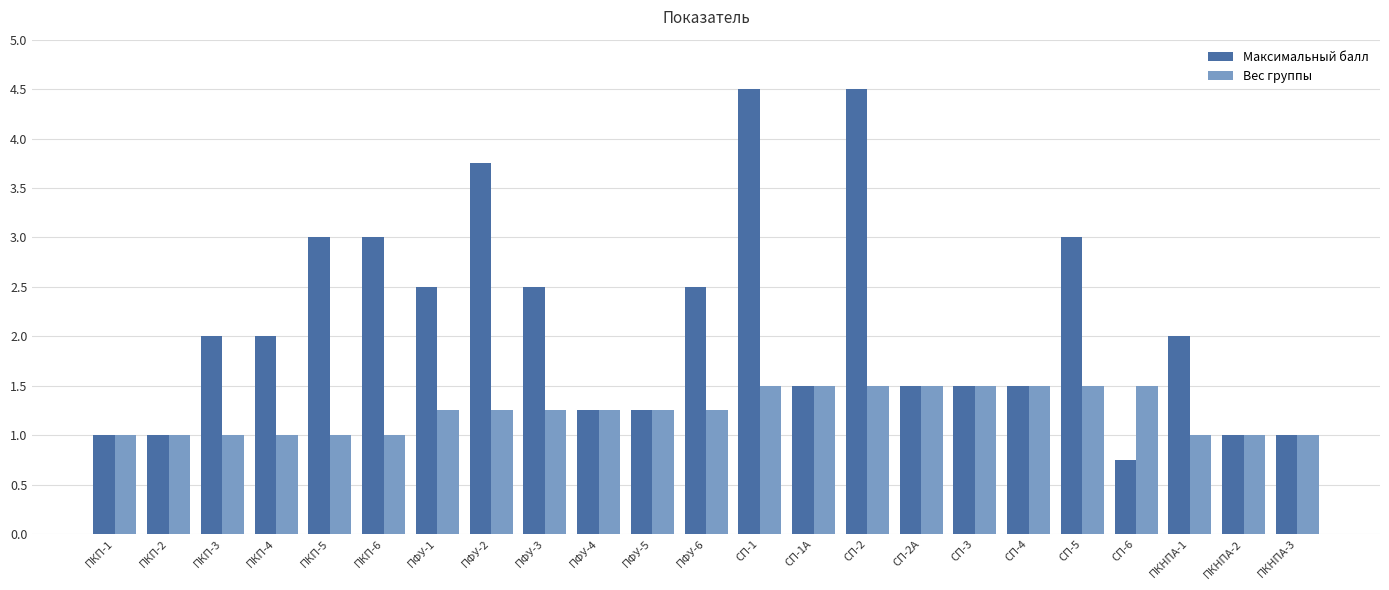

Read the Максимальный балл value at ПФУ-2.

3.8